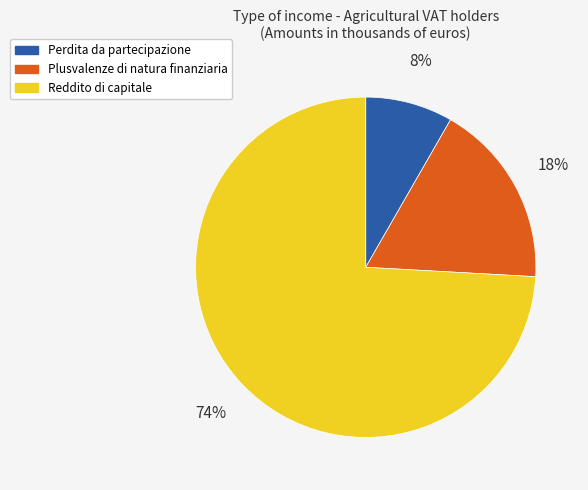

How many slices are in this pie chart?

3